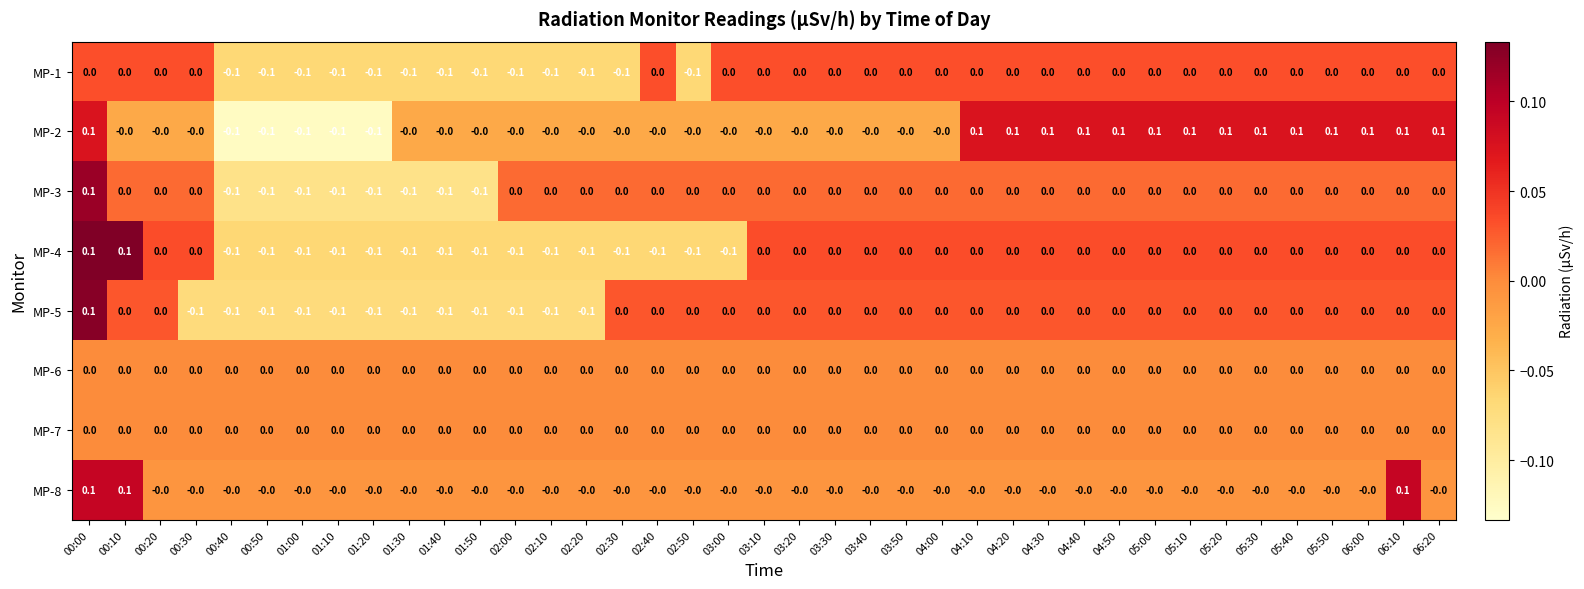

What is the sum of all MP-1 values?

-1.3